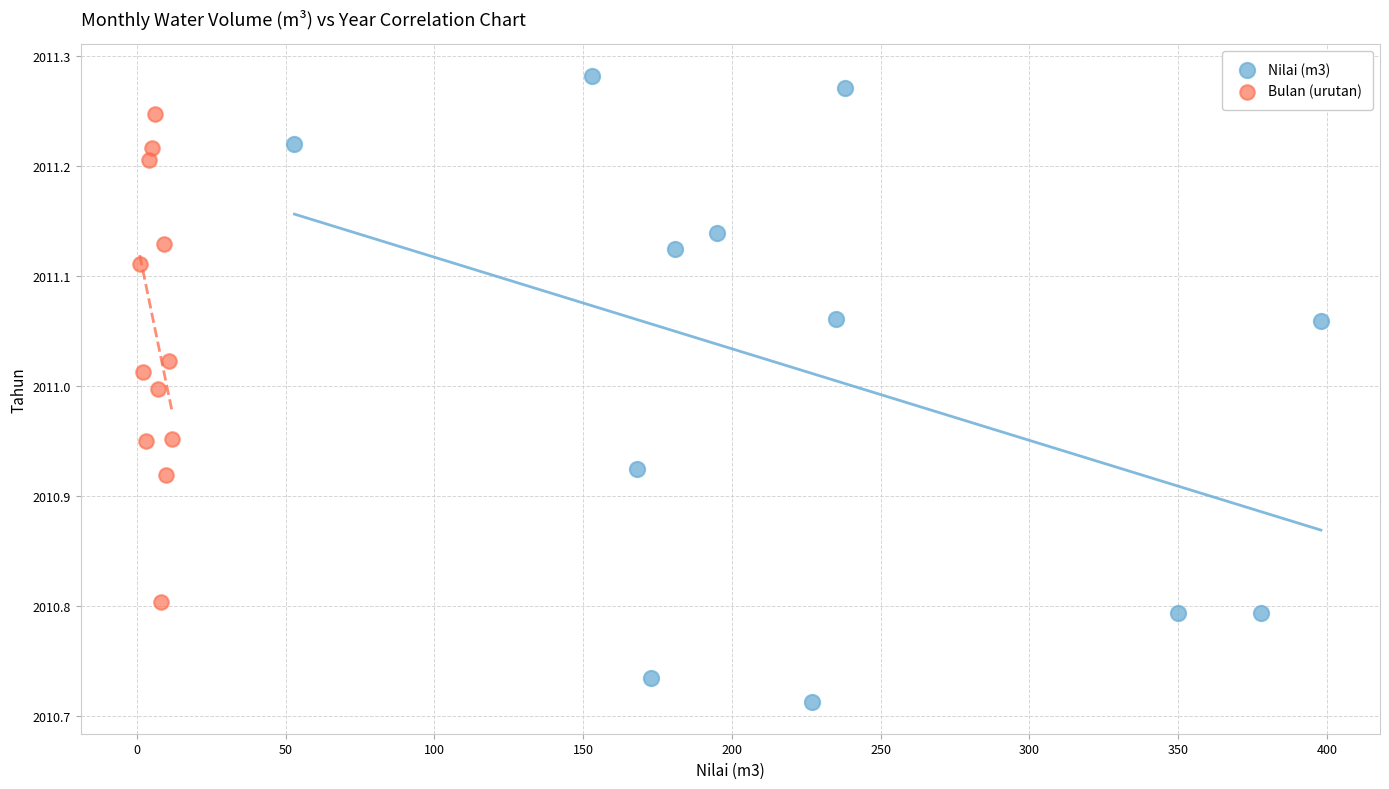

Which series has the widest spread of Y values?

Nilai (m3)